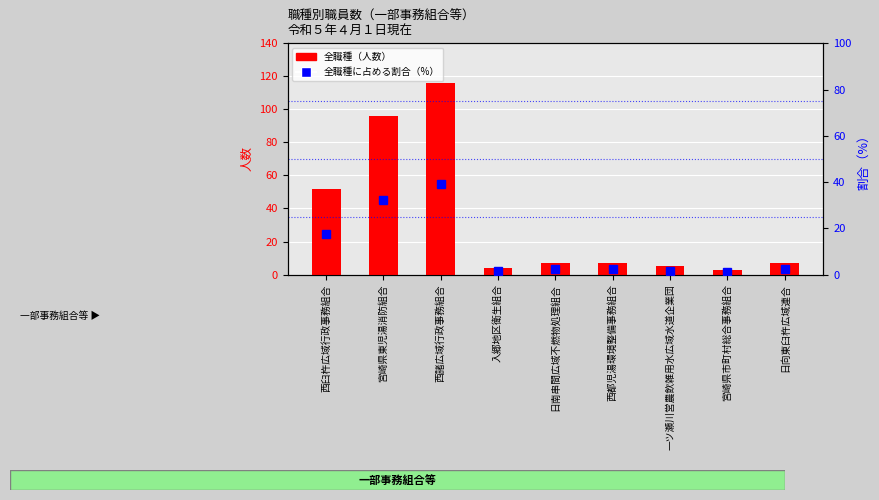

What is the smallest value displayed?

1.0